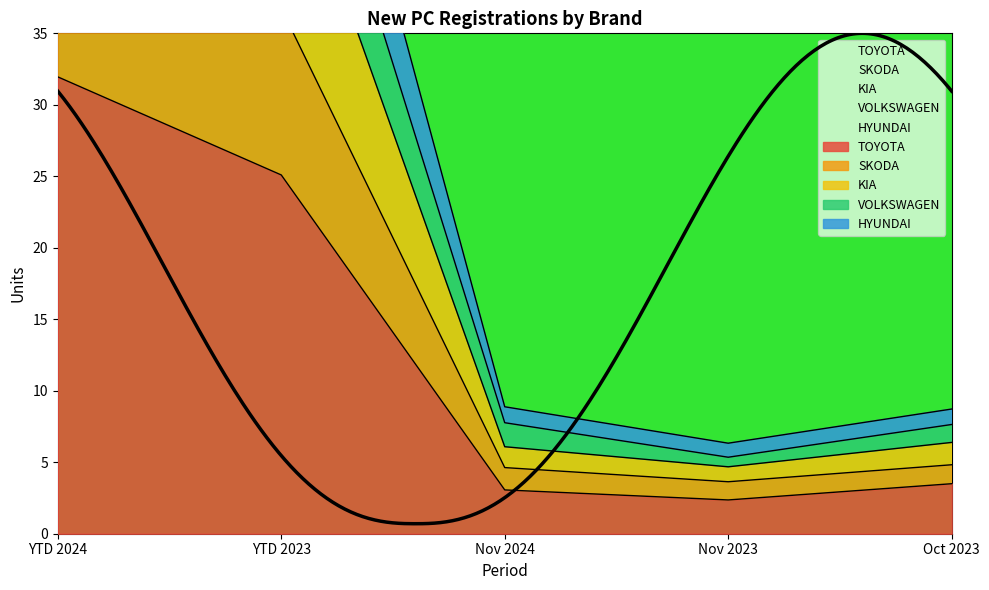

True or false: TOYOTA and KIA cross at least once.

False